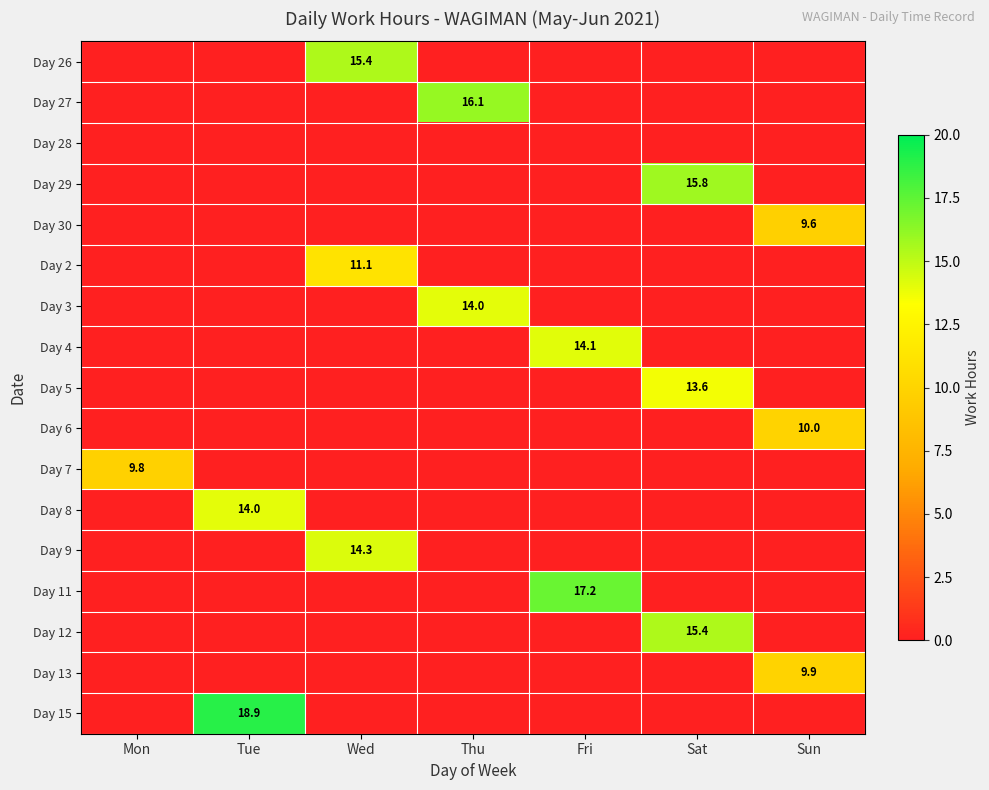

At which category is the sum across all series the highest?

Sat